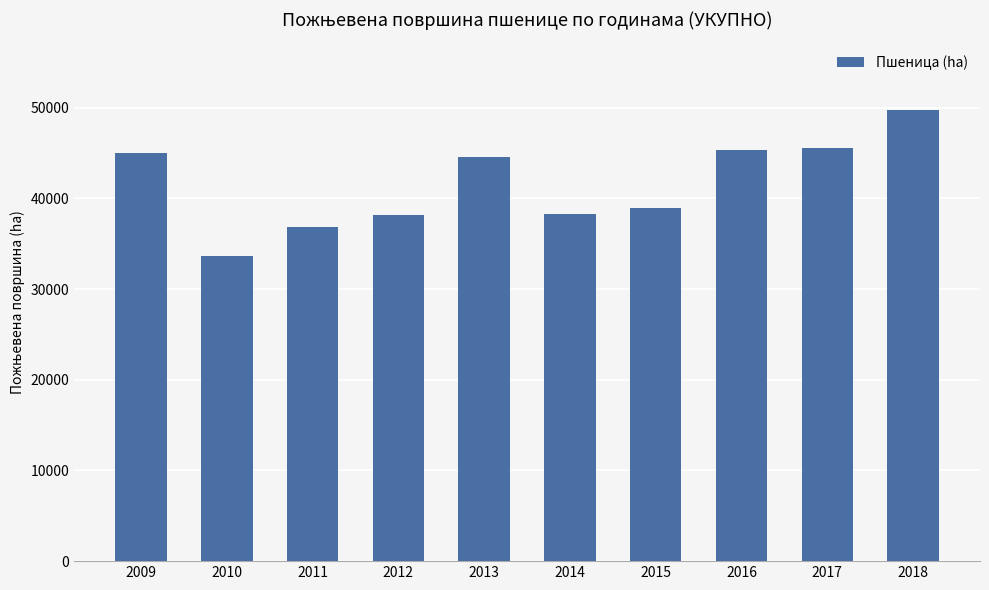

What is the change in value from 2012 to 2018?

+11580